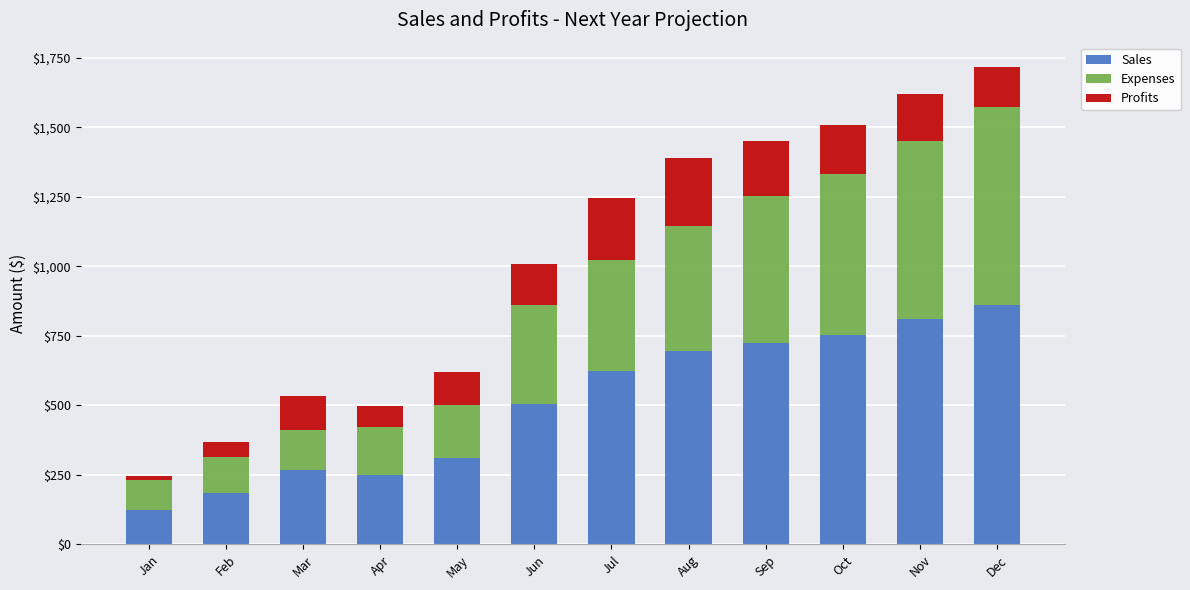

What is the total value across all series at Jun?

1007.2